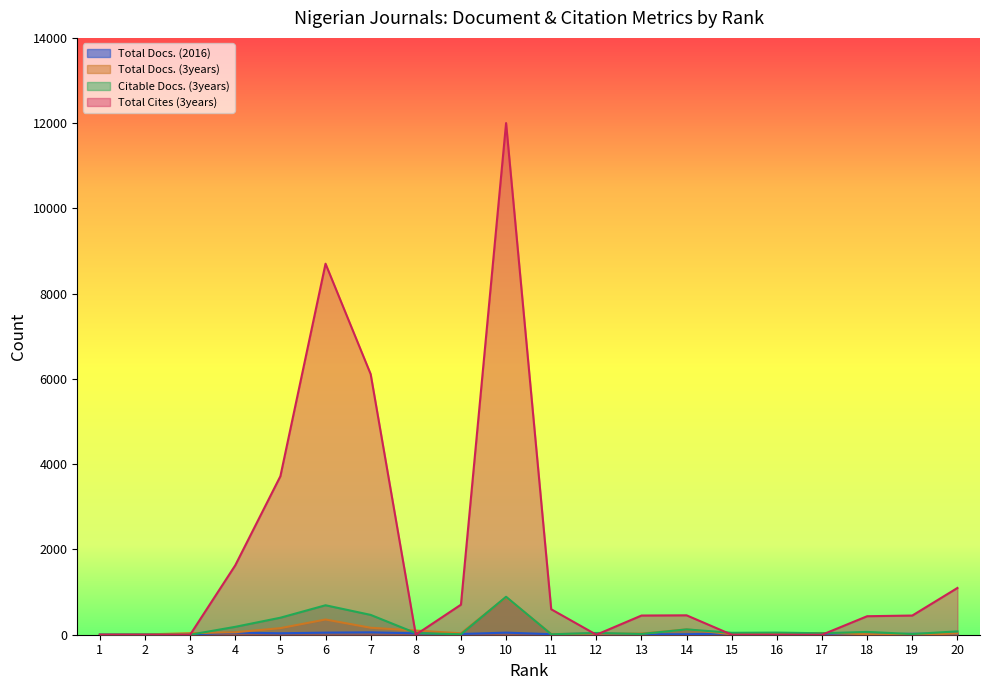

At which category does Total Docs. (2016) reach its first local peak?

4